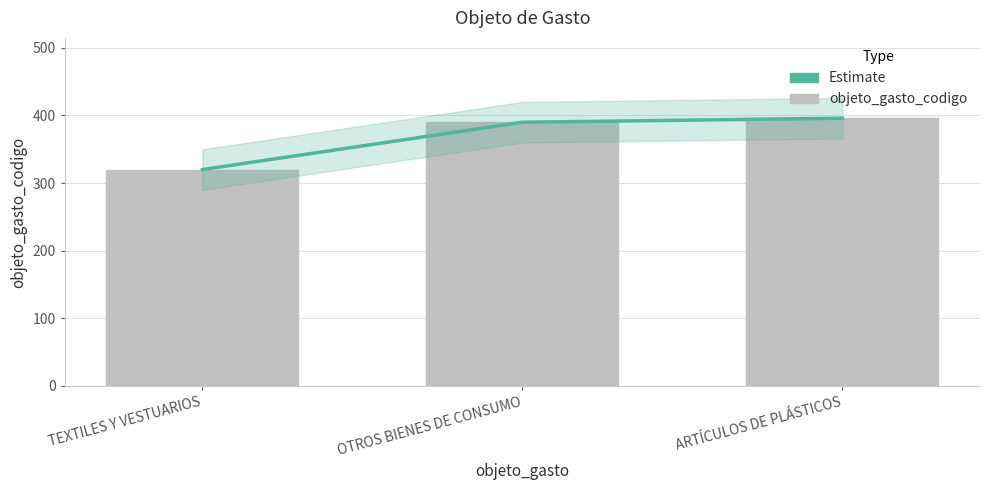

What is the average value of the Estimate series?

369